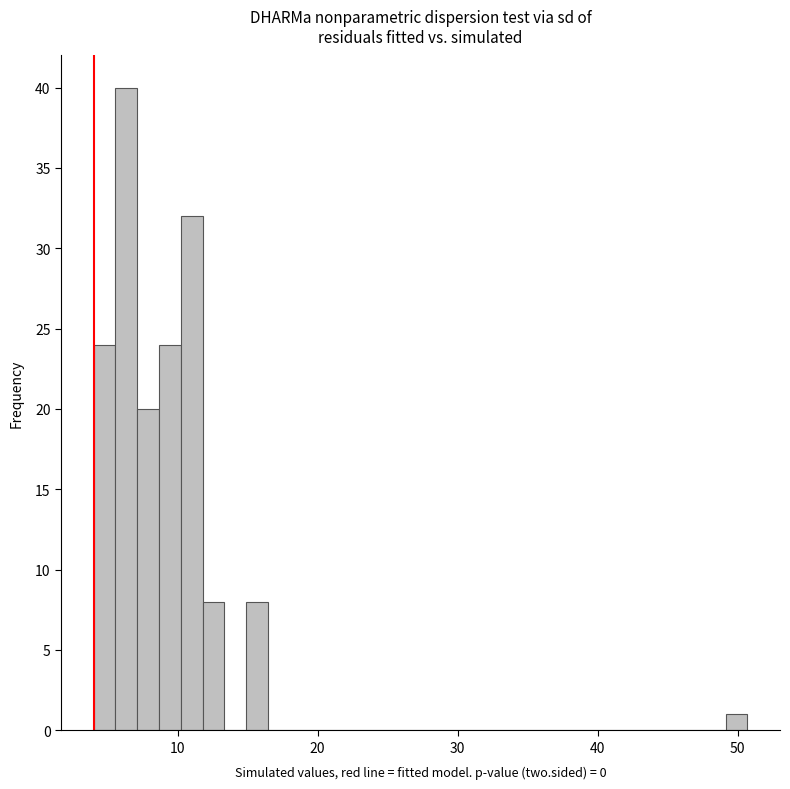

Around what value on the x-axis is the tallest bar? Give the approximate position of its centre, as read against the axis.

6